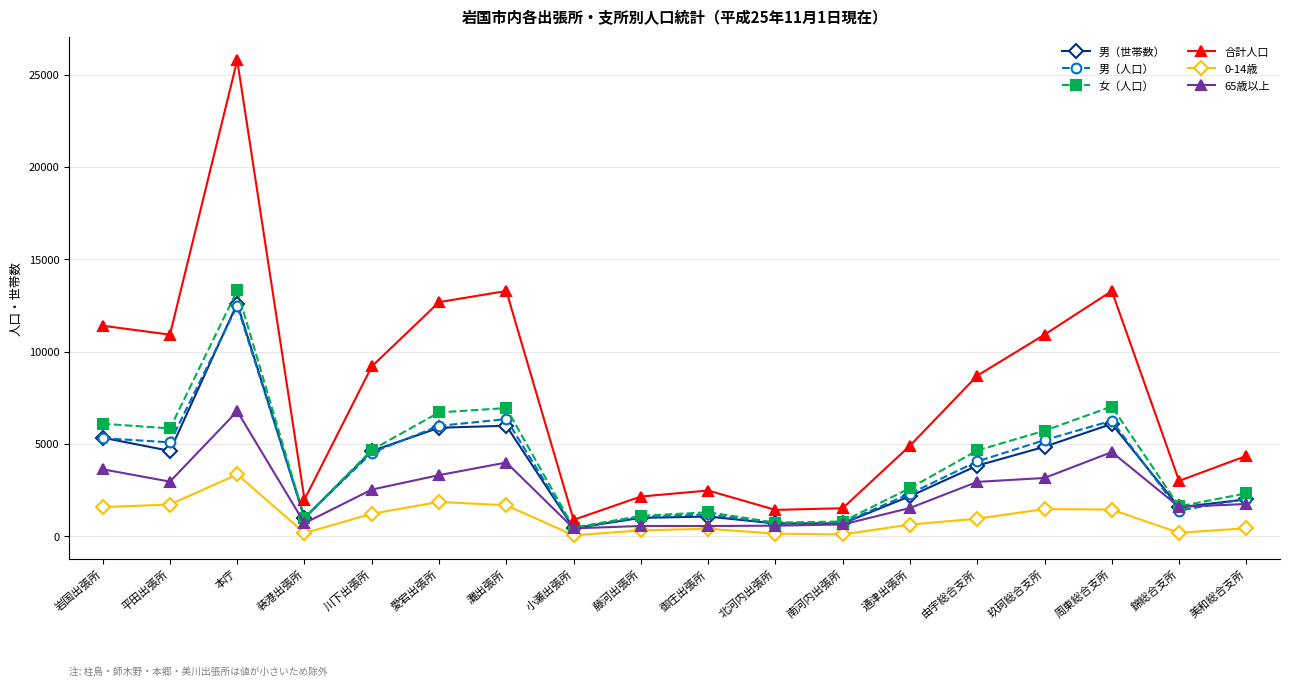

How many values in the 65歳以上 series are below 2522?

9